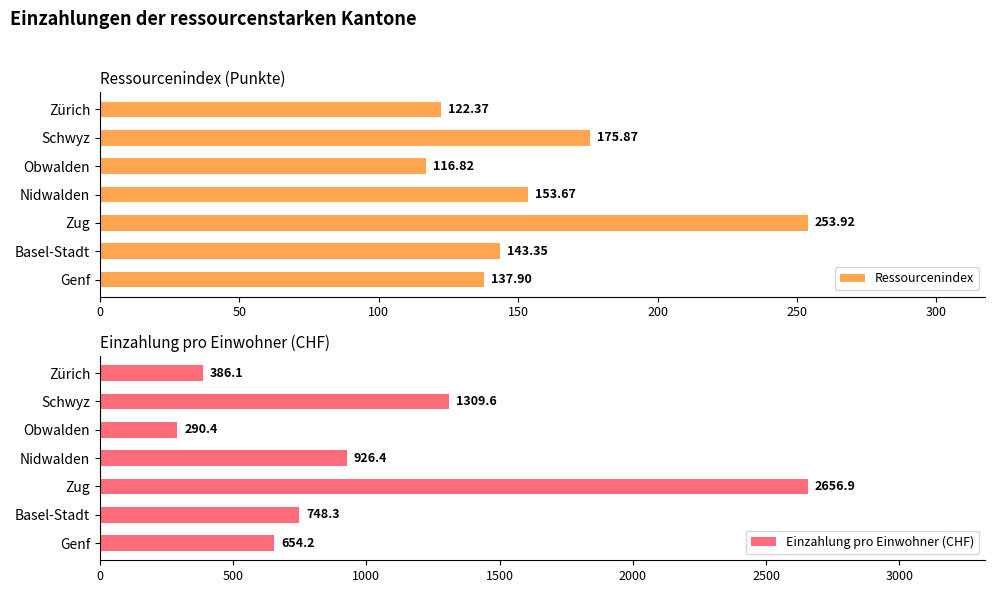

Reading left to right, extract all data points from this chart.

Ressourcenindex: 122.4	175.9	116.8	153.7	253.9	143.3	137.9
Einzahlung pro Einwohner (CHF): 386.1	1309.6	290.4	926.4	2656.9	748.3	654.2